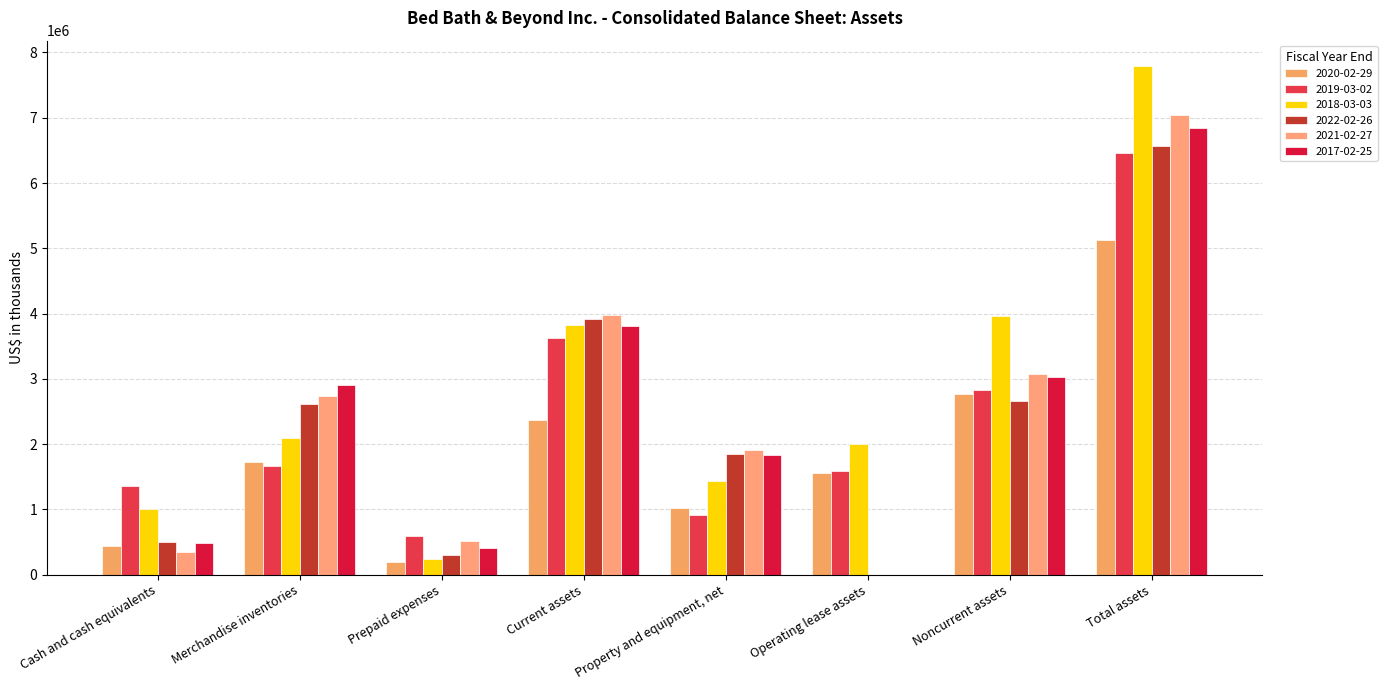

Reading right to left, what are all the values shown in this chart?

2020-02-29: 5130572	2767418	1562857	1027387	2363154	198248	1725410	439496
2019-03-02: 6456930	2836885	1587101	918418	3620045	595152	1671909	1352984
2018-03-03: 7790515	3964230	2006966	1430604	3826285	248342	2093869	1000340
2022-02-26: 6570541	2660569	0	1853091	3909972	296280	2618922	508971
2021-02-27: 7040806	3069728	0	1909289	3971078	516025	2730874	346140
2017-02-25: 6846029	3035285	0	1837129	3810744	416755	2905660	488329